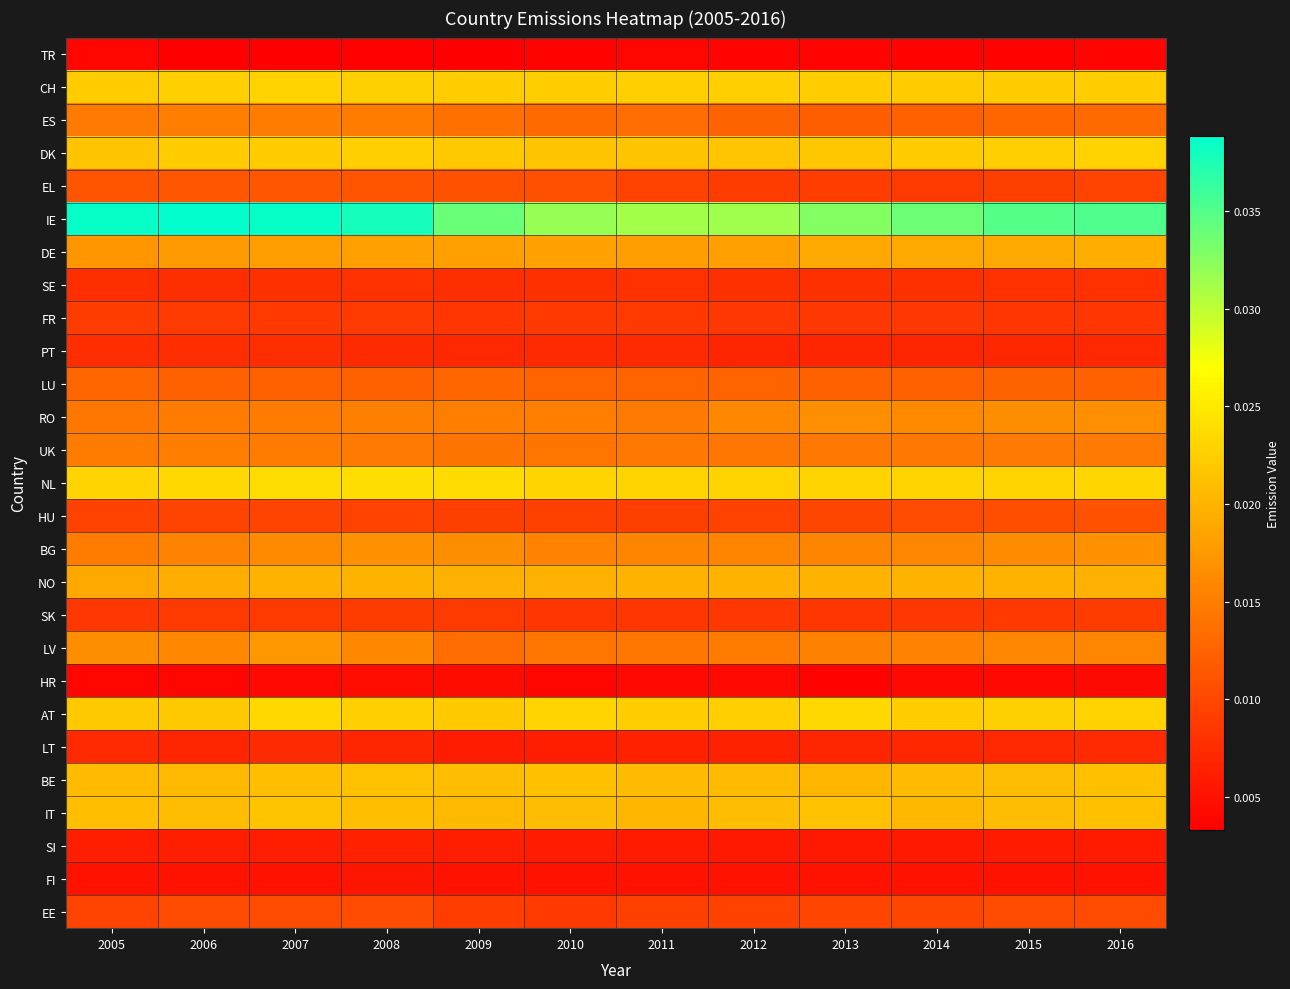

Which label corresponds to the largest value in the chart?

2006